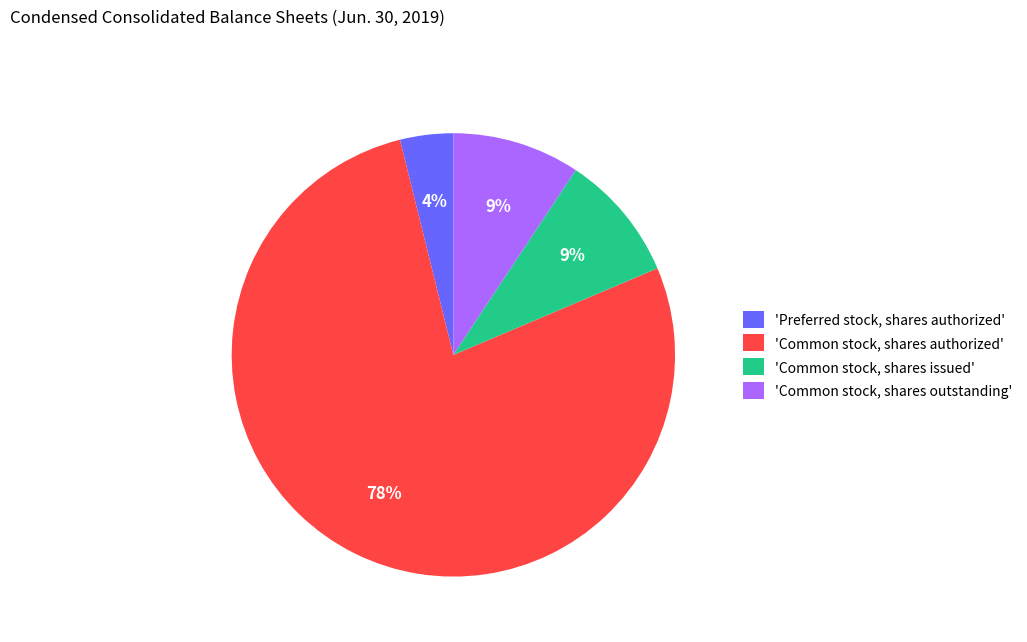

Which slice represents more than half of the pie?

'Common stock, shares authorized'